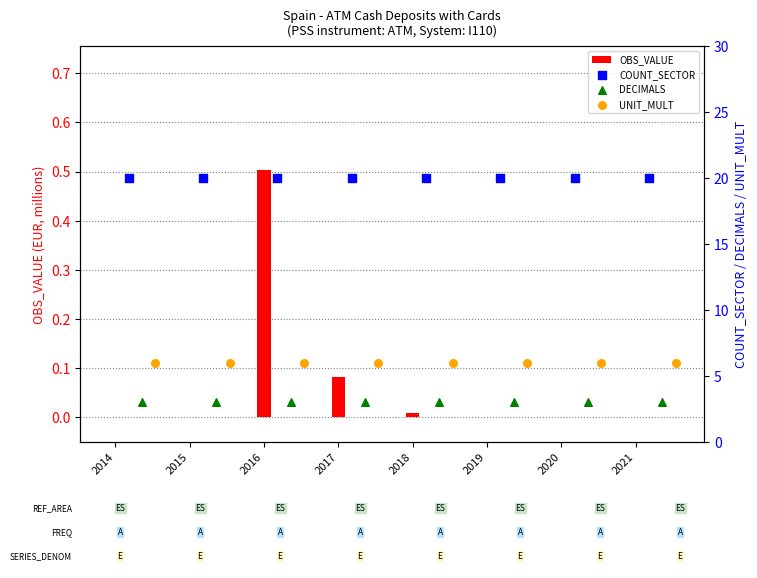

At how many categories does at least one series exceed 14?

8